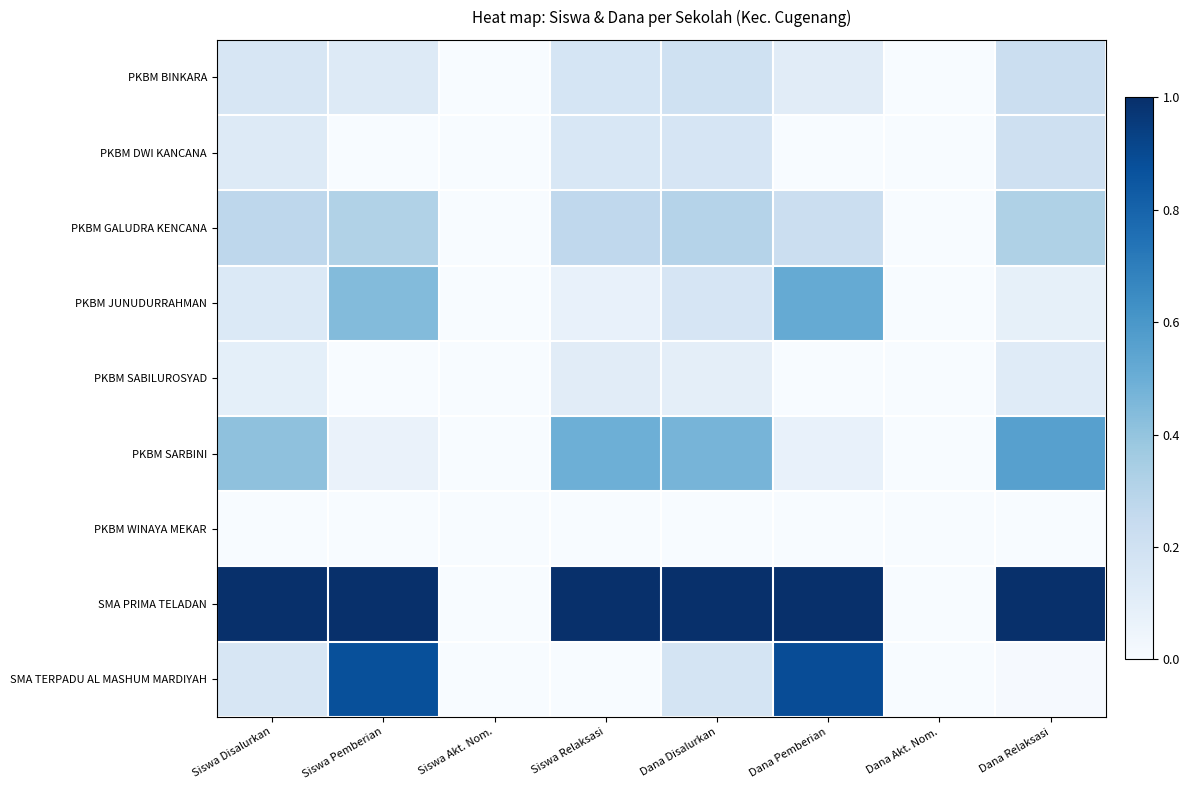

Which series has the widest spread of values?

SMA PRIMA TELADAN